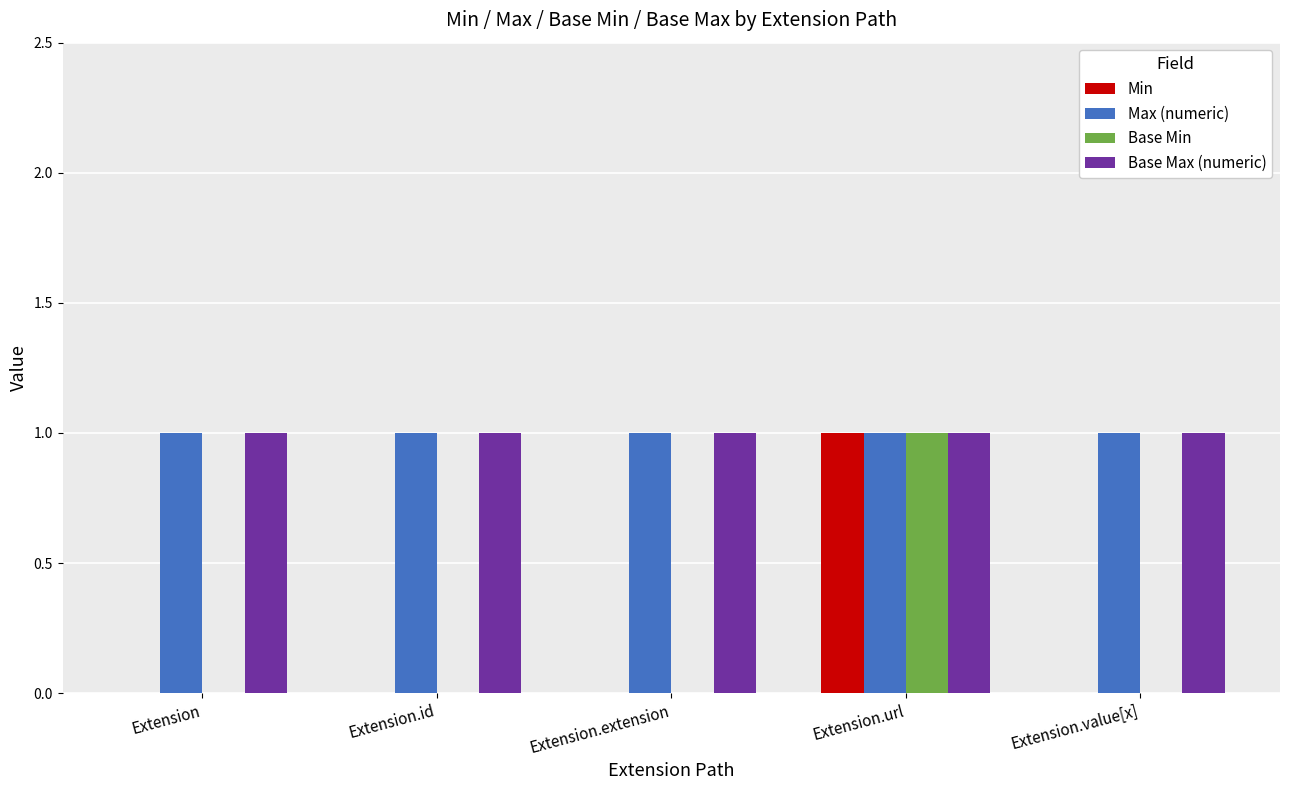

The value of Base Min at Extension.url is 2. True or false?

False